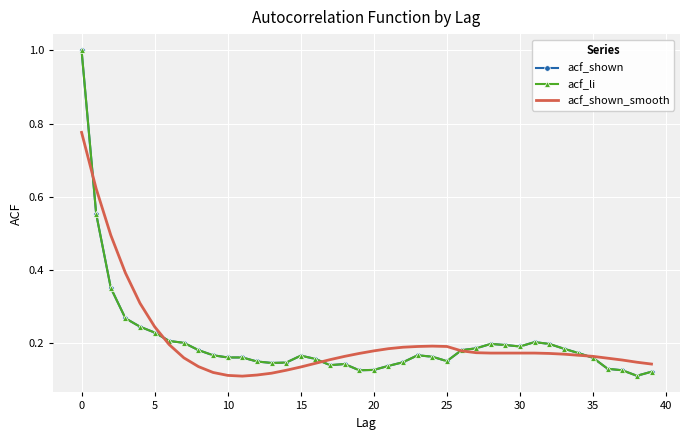

In acf_li, how many points are higher than both neighbors (excluding endpoints)?

5